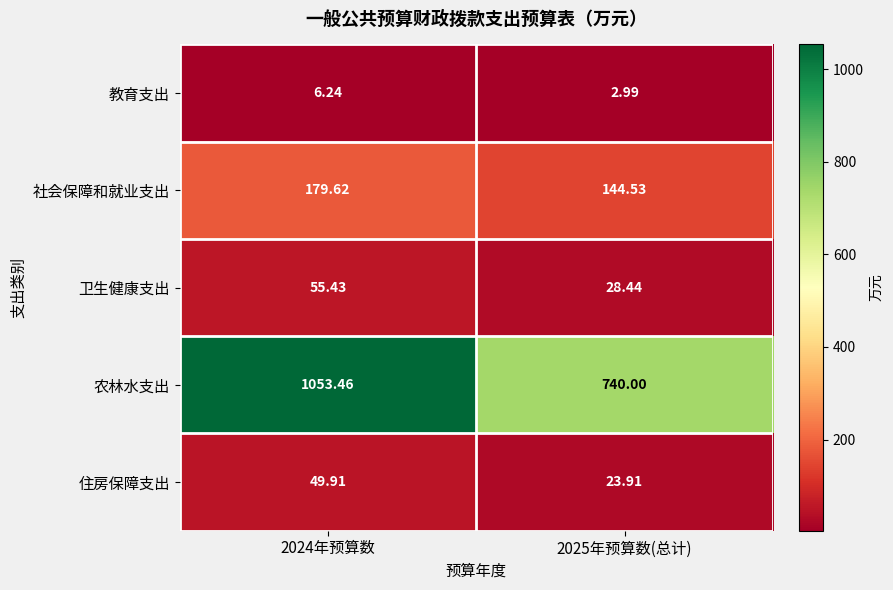

How many distinct data groups are displayed?

5